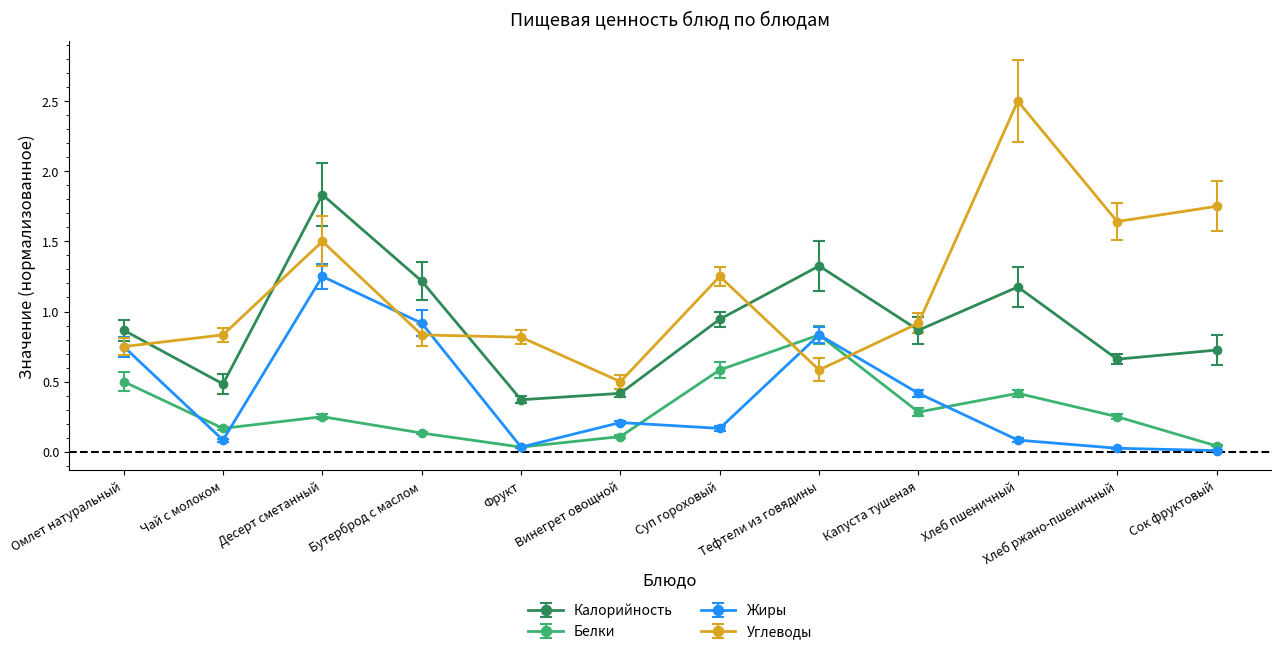

Where is the first local minimum for Жиры?

Чай с молоком